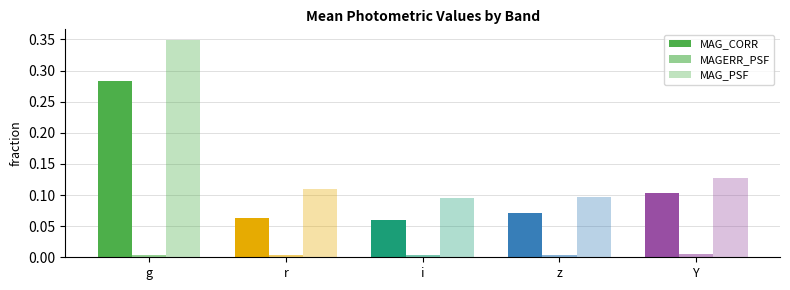

How many data points does each series have?

5